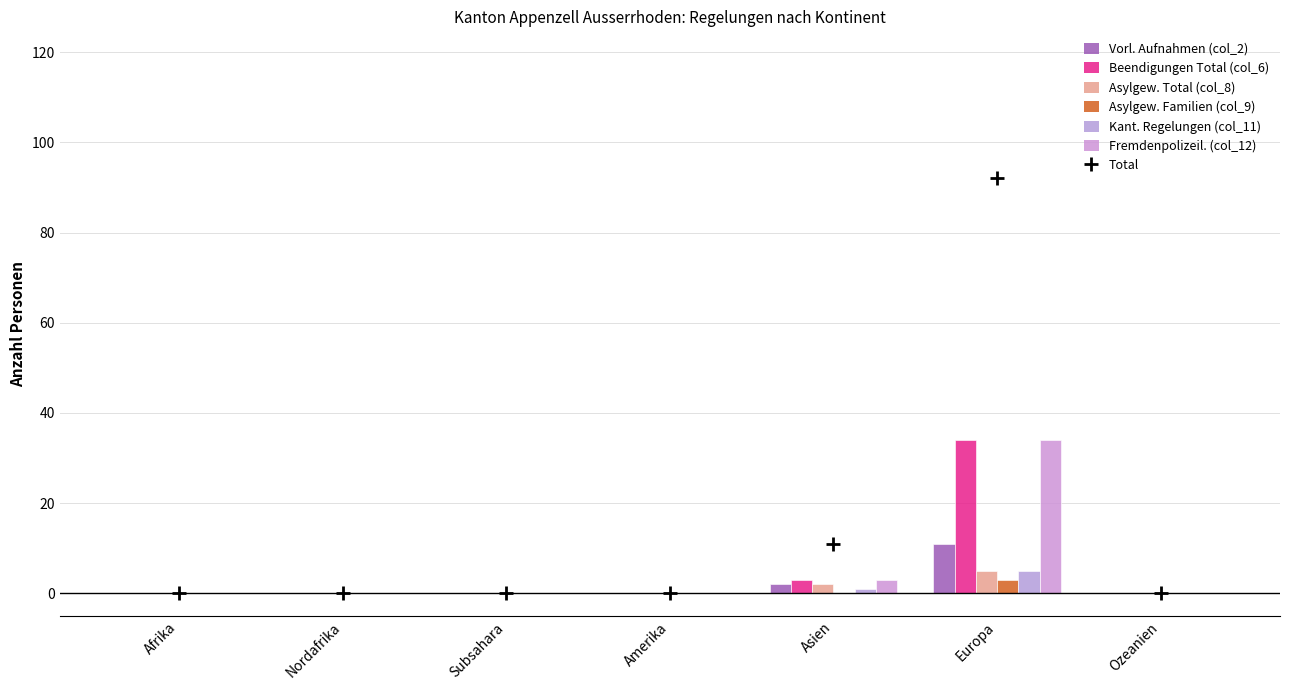

Count the Asylgew. Familien (col_9) values in the range 0 to 1.

6